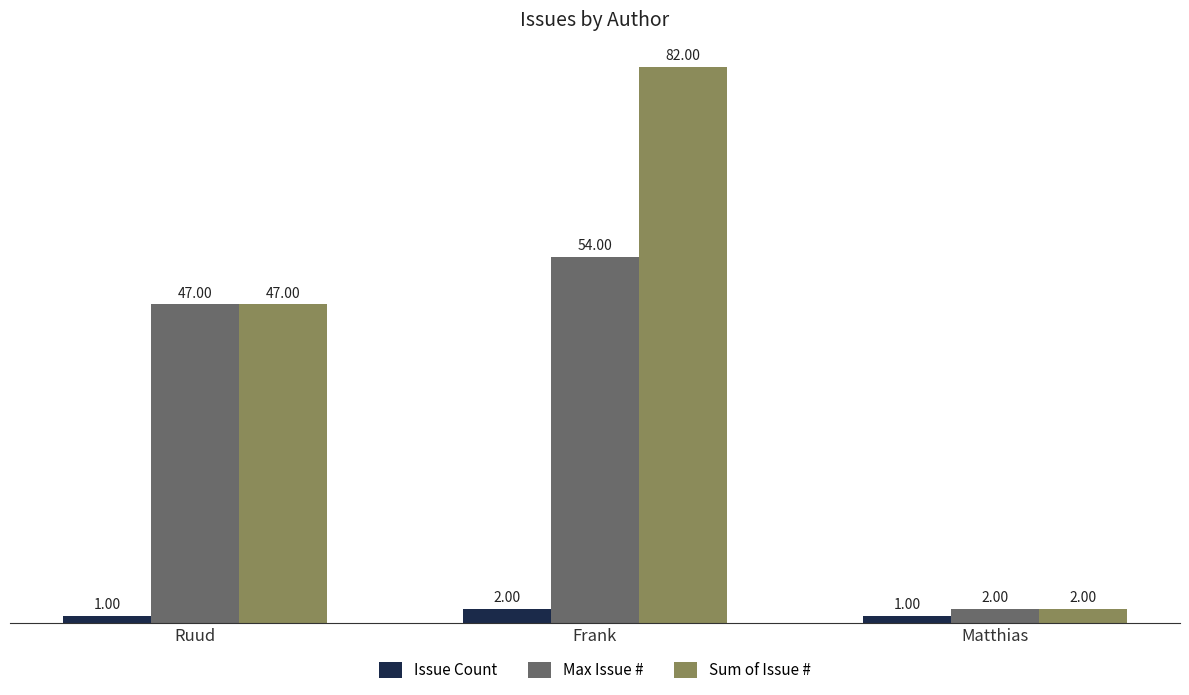

Rank the series by their average value, from lowest to highest.

Issue Count, Max Issue #, Sum of Issue #